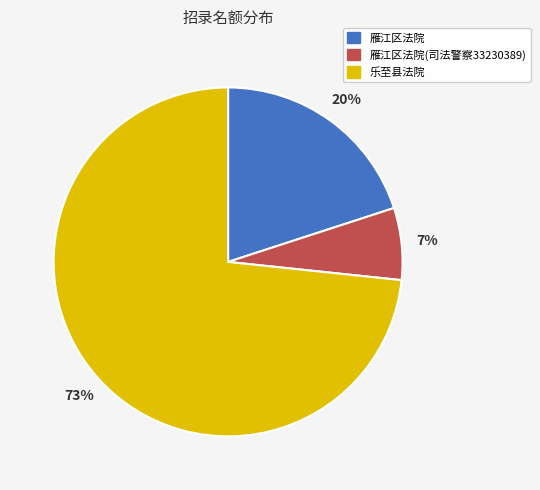

To the nearest percent, what is the average slice percentage?

33%